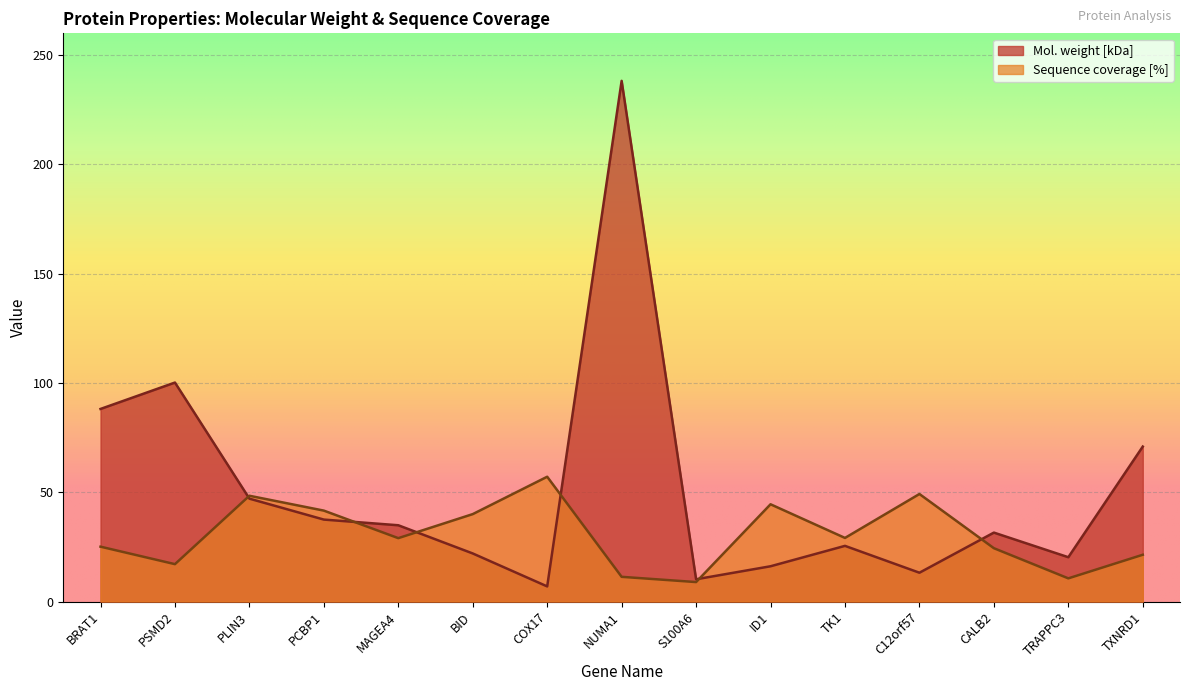

The value of Sequence coverage [%] at TRAPPC3 is 5.3. True or false?

False